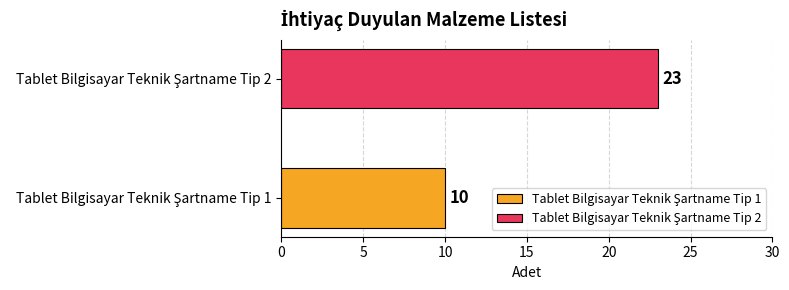

What is the minimum value shown in the chart?

10